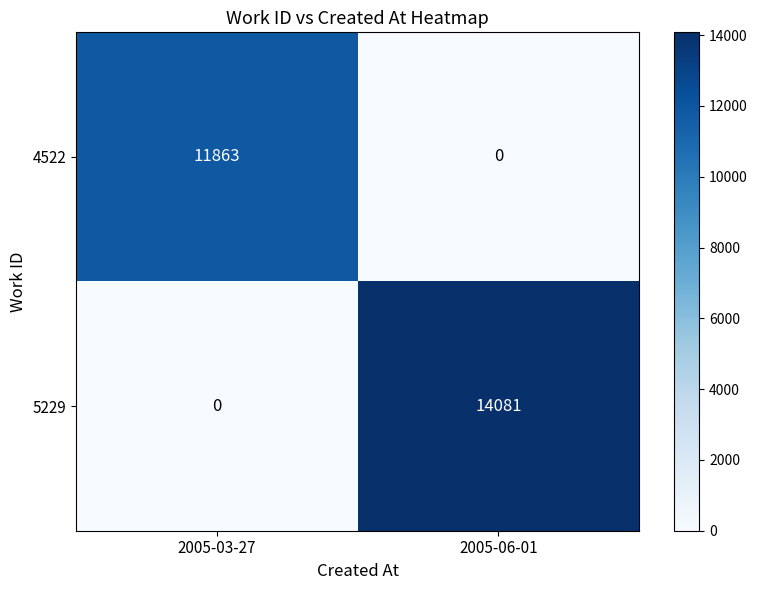

How many distinct data groups are displayed?

2